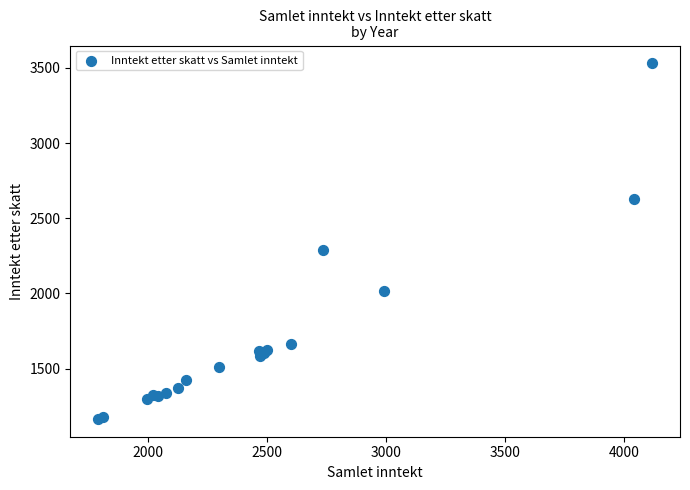

What Y value in the scatter plot is closest to 2348?

2288